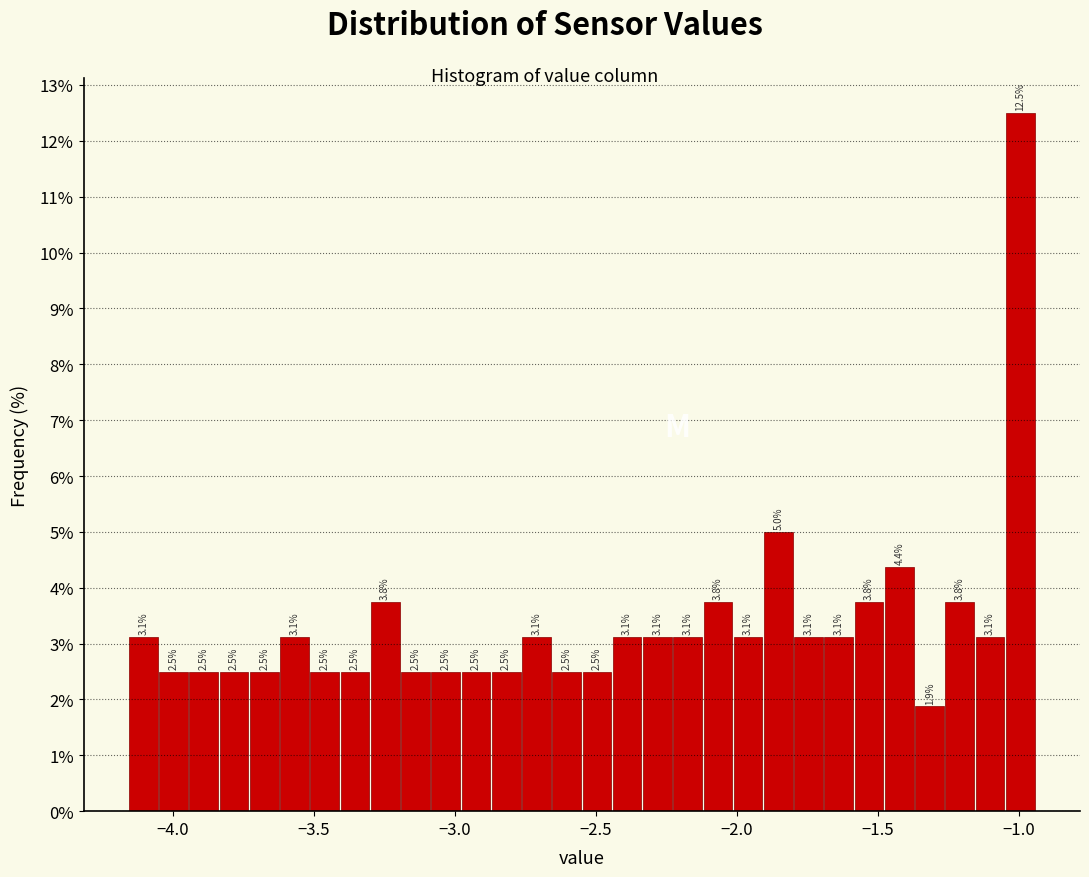

Read against the x-axis, roughly where is the centre of the tallest bar?

-1.00